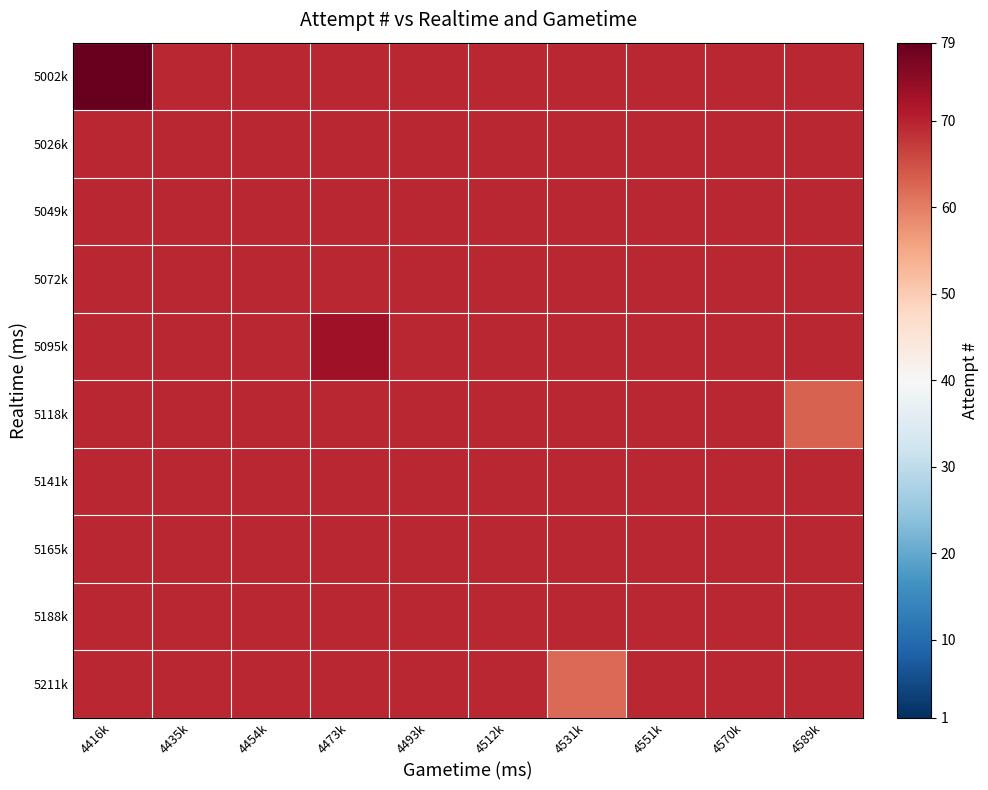

Which has a higher value, 4493k or 4531k?

4493k